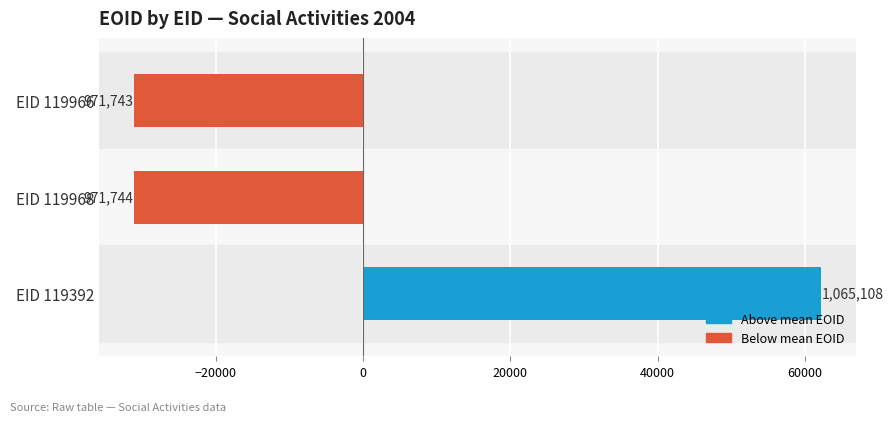

How many bars are there in total?

3